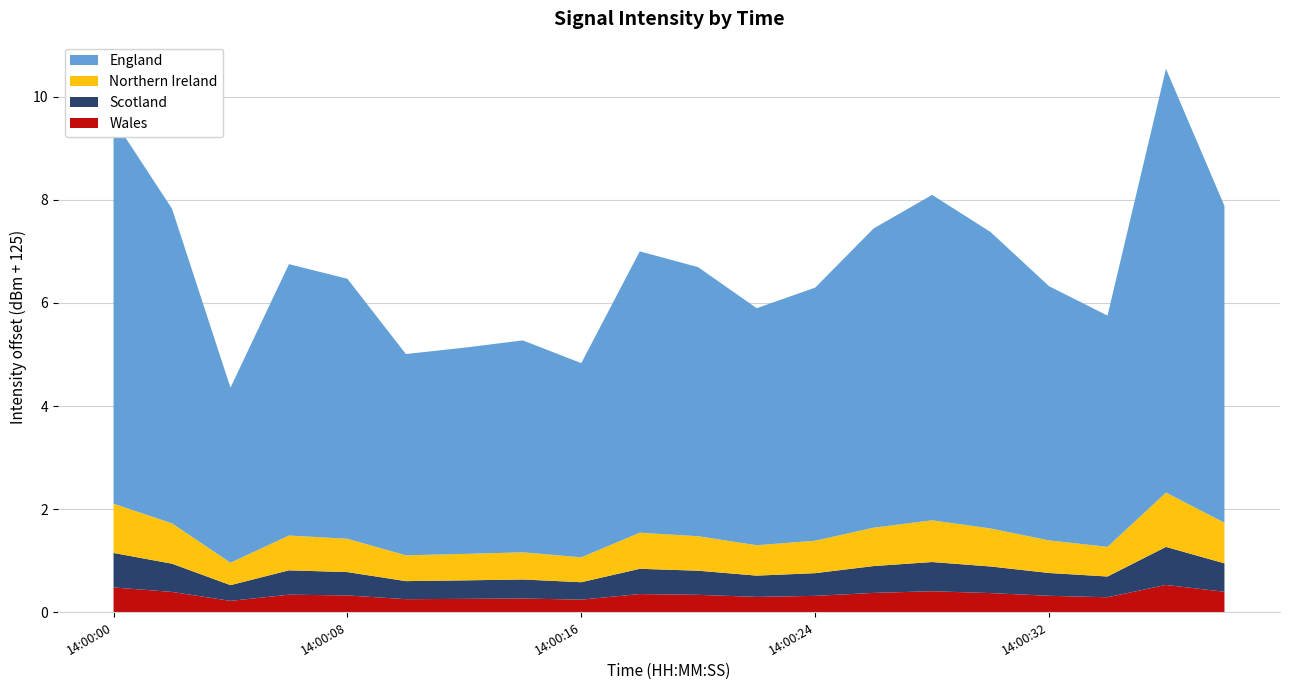

Reading left to right, what are all the values shown in this chart?

-115.4	-117.2	-120.6	-118.2	-118.5	-120.0	-119.9	-119.7	-120.2	-118.0	-118.3	-119.1	-118.7	-117.6	-116.9	-117.6	-118.7	-119.2	-114.5	-117.1